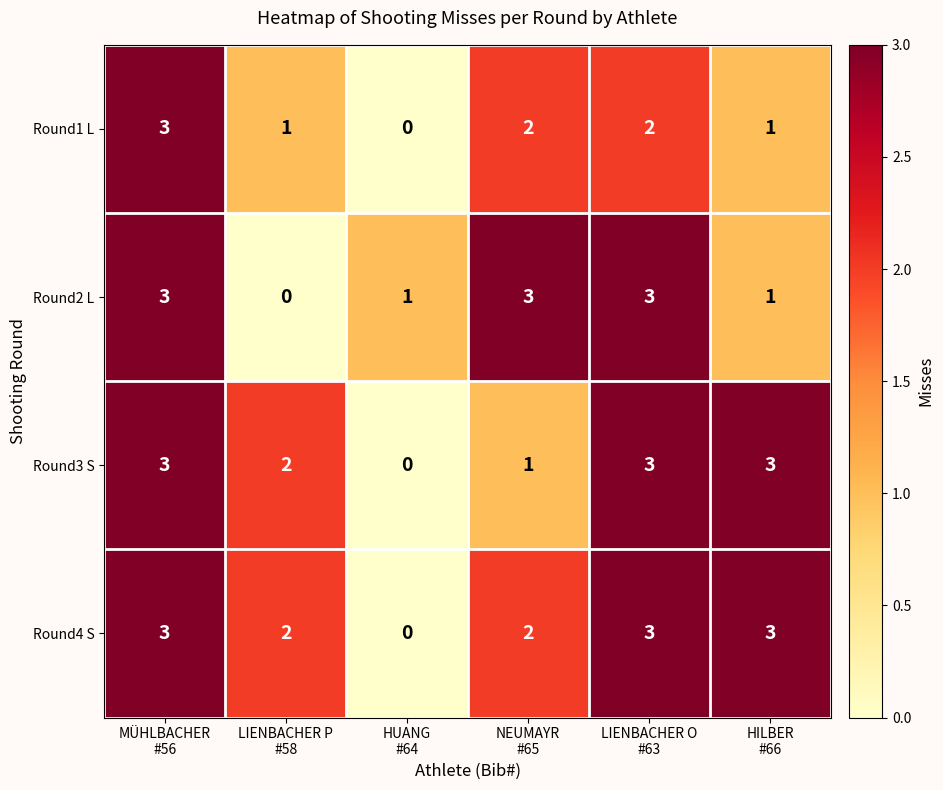

What is the total value across all series at LIENBACHER P
#58?

5